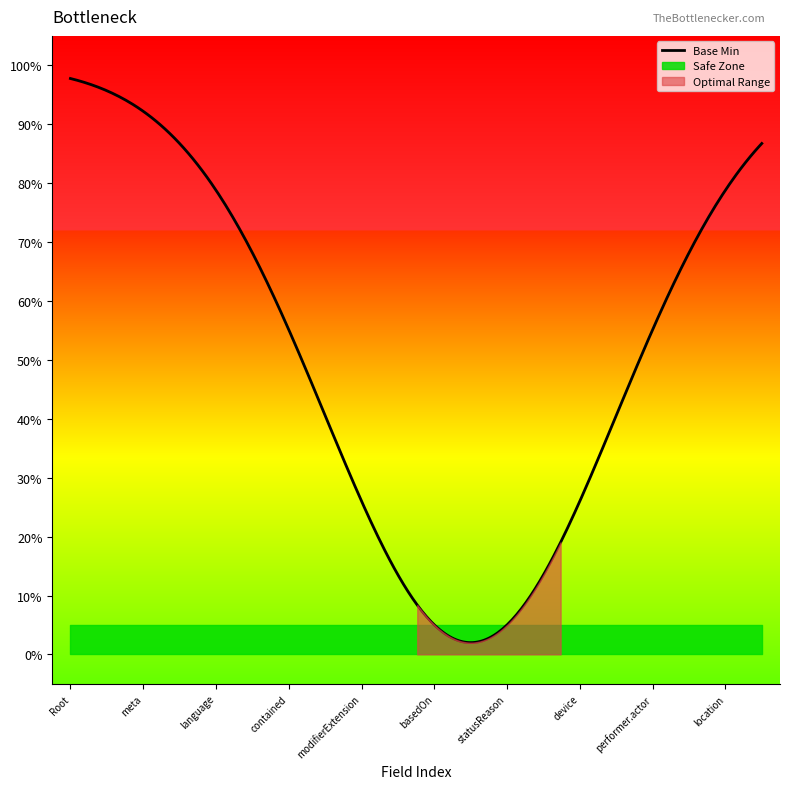

What is the maximum value shown in the chart?

1